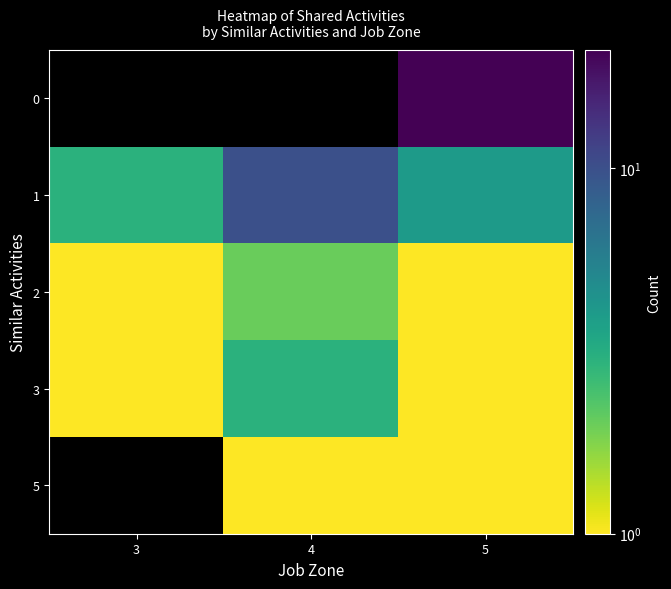

How many series are shown in this chart?

5